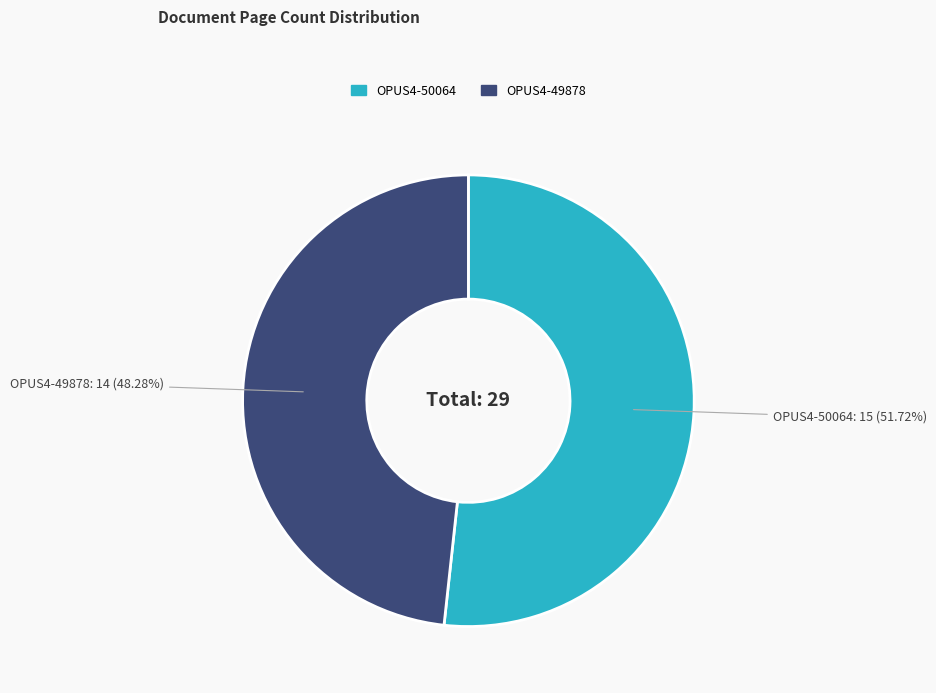

Count the number of slices in the pie.

2